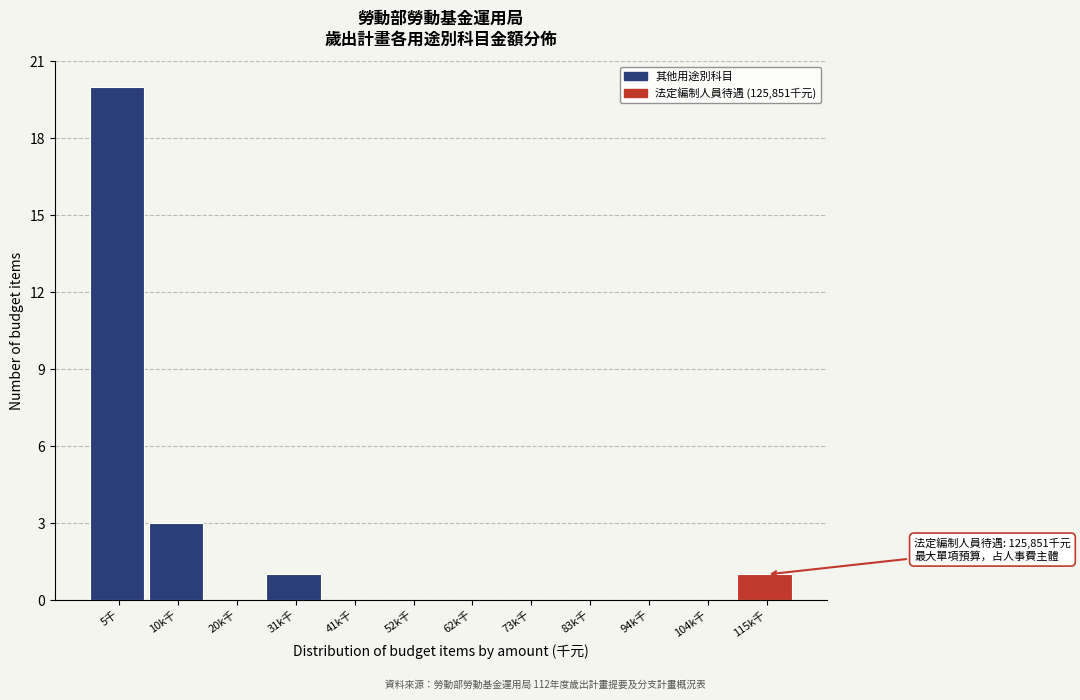

Reading left to right, list all the values displayed in this chart.

5千=20	10k千=3	20k千=0	31k千=1	41k千=0	52k千=0	62k千=0	73k千=0	83k千=0	94k千=0	104k千=0	115k千=1